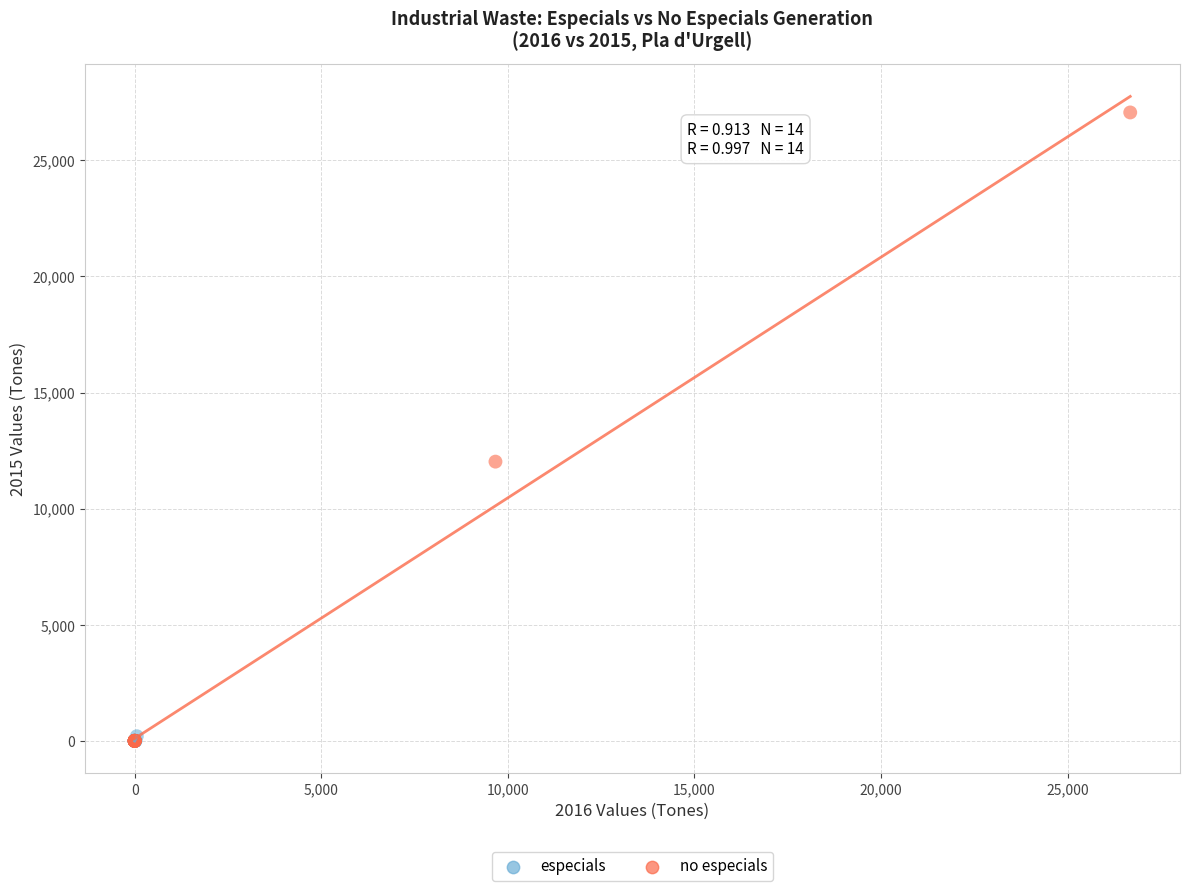

Which series reaches the maximum Y coordinate?

no especials